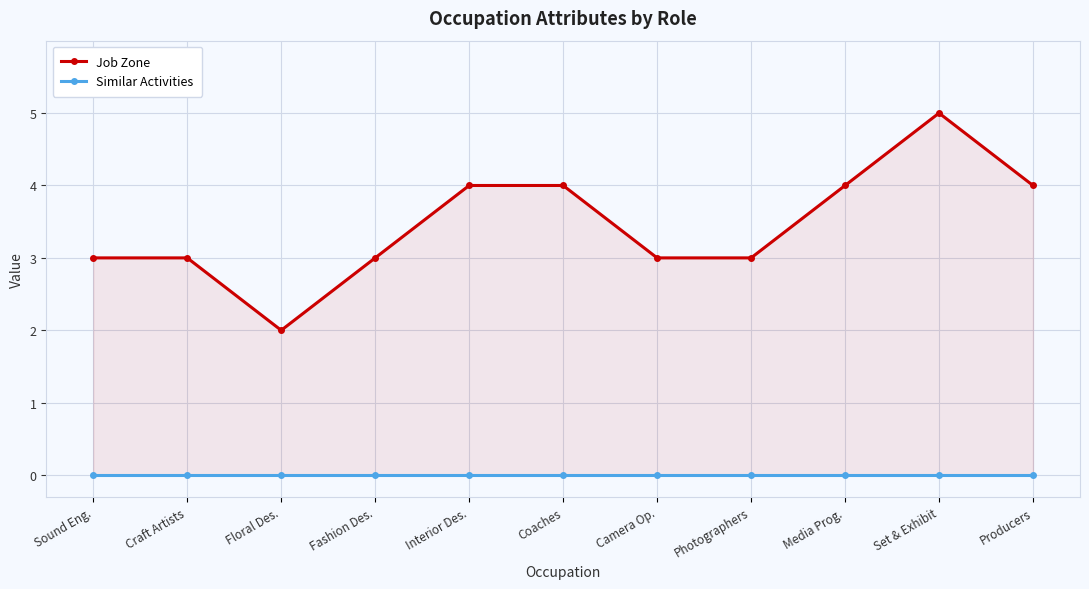

What are all the series names shown in the legend?

Job Zone, Similar Activities